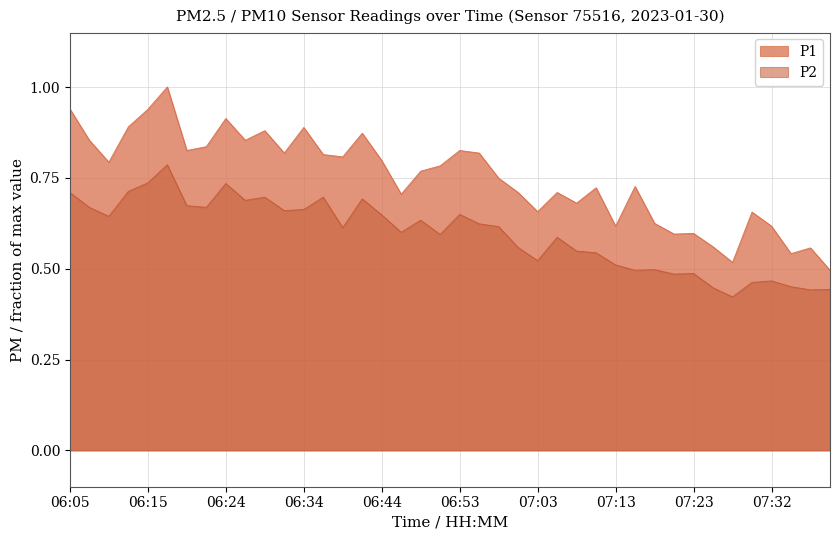

What is the approximate value of P2 at 06:22?

0.7